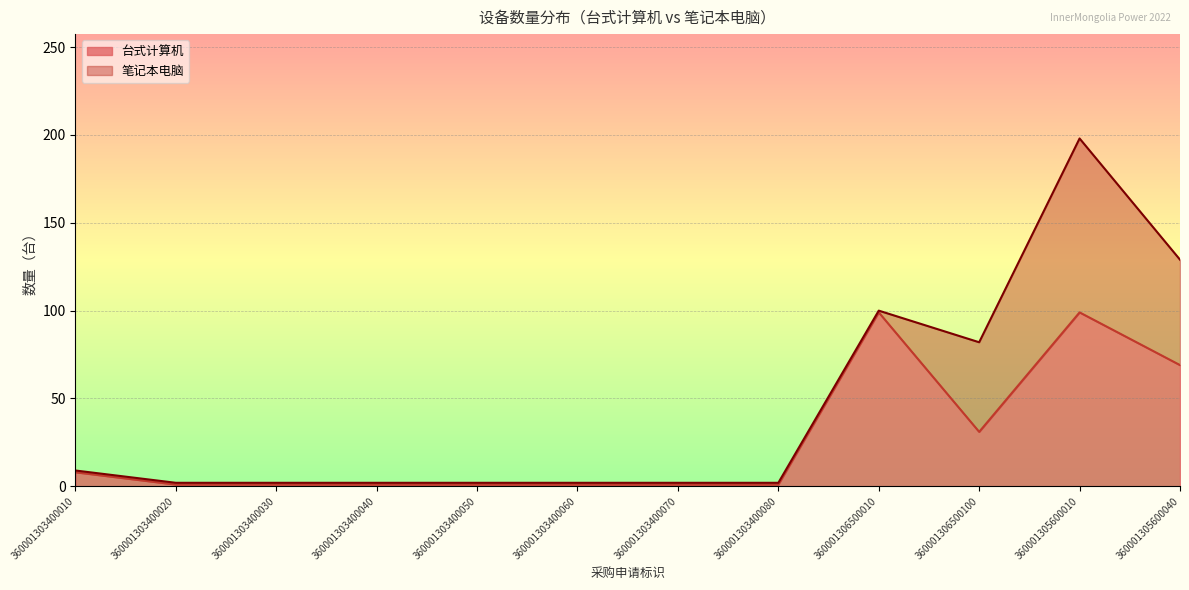

How many interior local peaks (higher than both neighbors) does the data have?

2